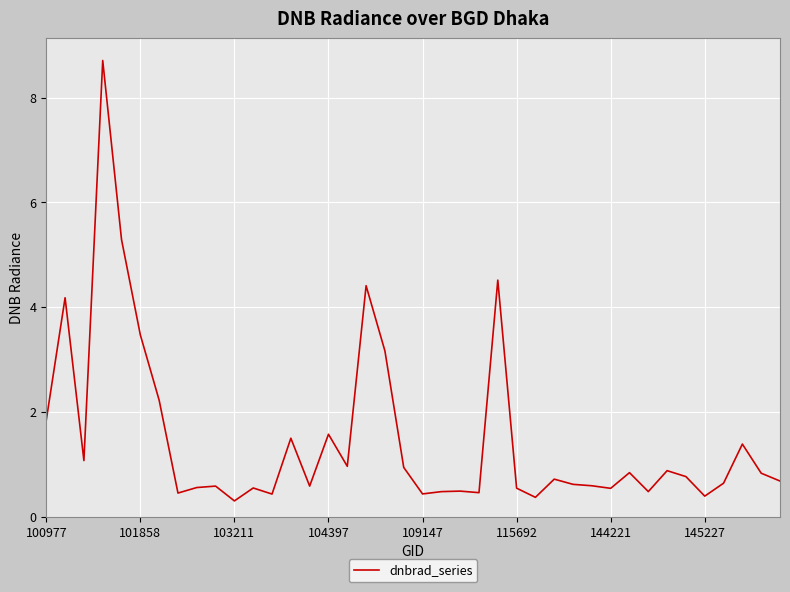

What is the difference between the maximum and minimum values?

8.4